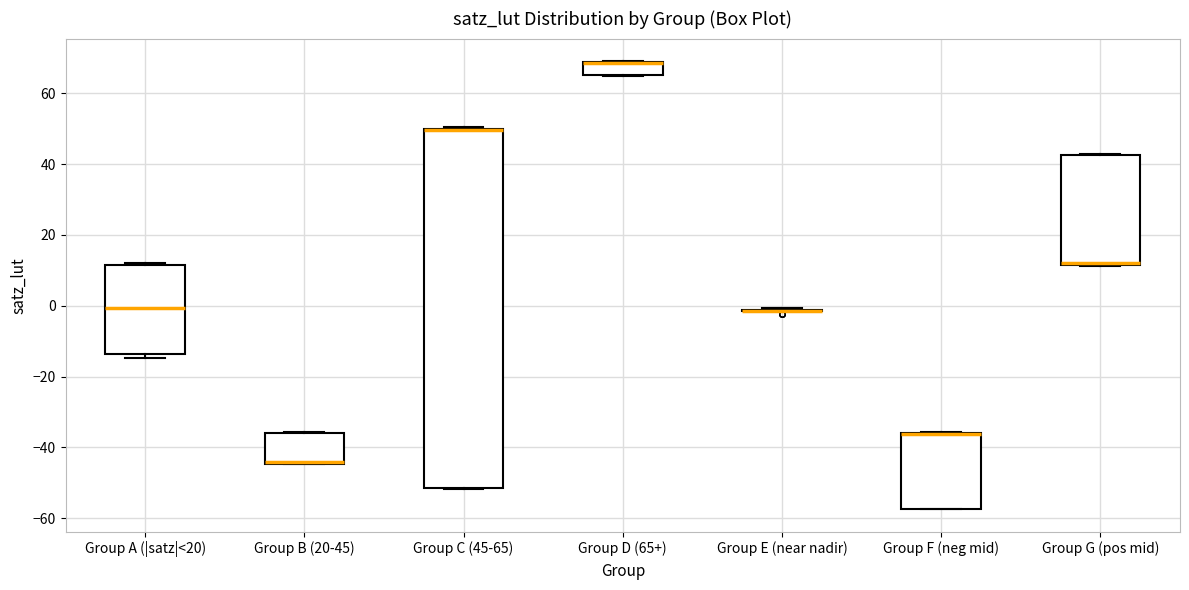

Reading left to right, transcribe this box plot: for each box, give where its median line is, the range the box spans, and where its two whiskers end, as read against the y-axis. The values are not printed on the chart, so give them approximately, as read against the axis.

Group A (|satz|<20): median 0, box -14 to 12, whiskers -14 (just below the box's lower edge) to 12 (just above the box's upper edge)
Group B (20-45): median -44 (drawn on the box's lower edge), box -44 to -36, whiskers -44 to -36
Group C (45-65): median 50 (drawn on the box's upper edge), box -52 to 50, whiskers -52 to 50
Group D (65+): median 68 (drawn on the box's upper edge), box 66 to 68, whiskers 64 to 70
Group E (near nadir): box collapsed to a line at -2, whiskers -2 to 0
Group F (neg mid): median -36 (drawn on the box's upper edge), box -58 to -36, whiskers -58 to -36
Group G (pos mid): median 12 (just above the box's lower edge), box 12 to 42, whiskers 12 to 42